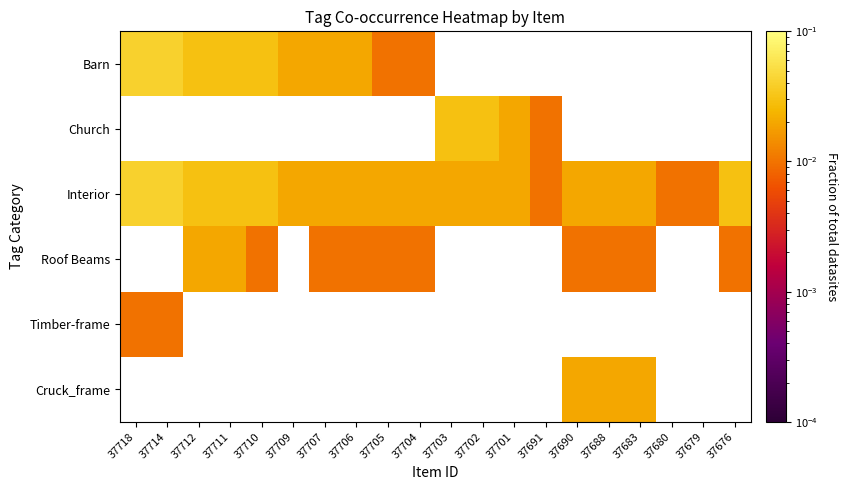

Count the number of data series in this chart.

6